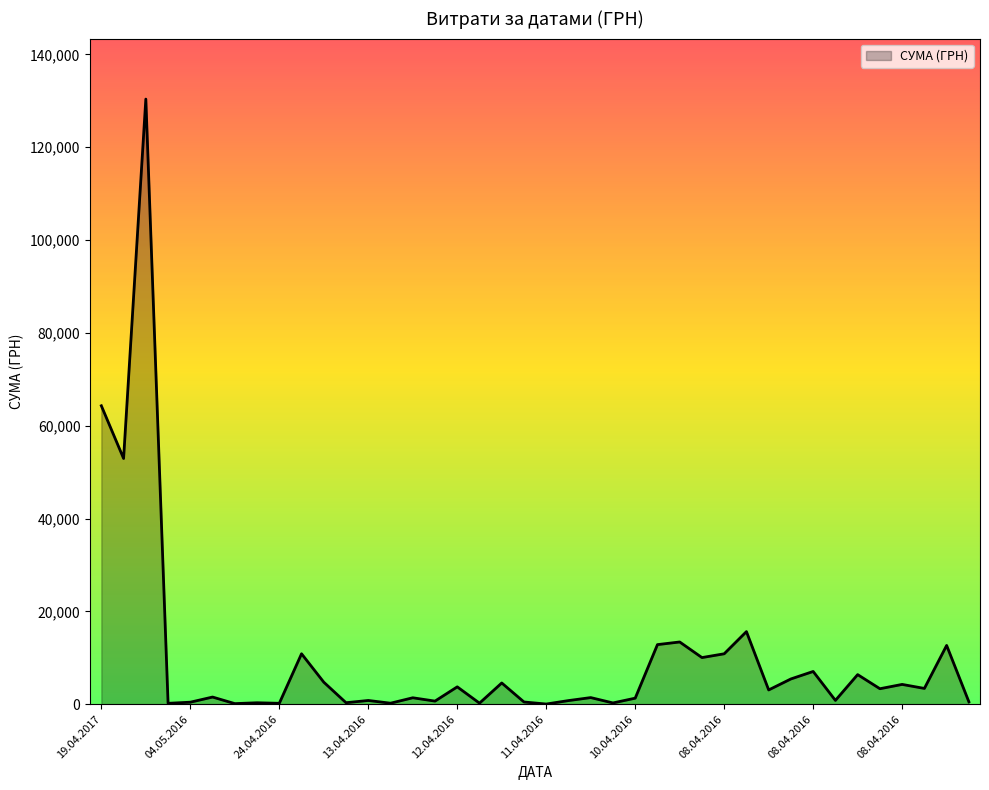

What is the difference between the maximum and minimum values?

130357.3